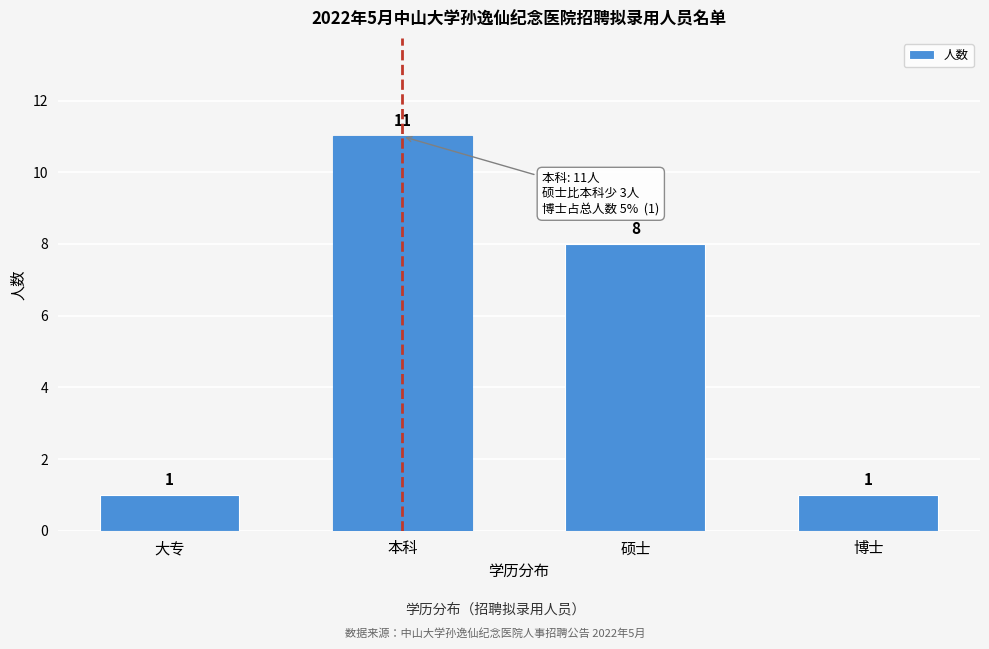

Reading right to left, list all the values displayed in this chart.

1	8	11	1